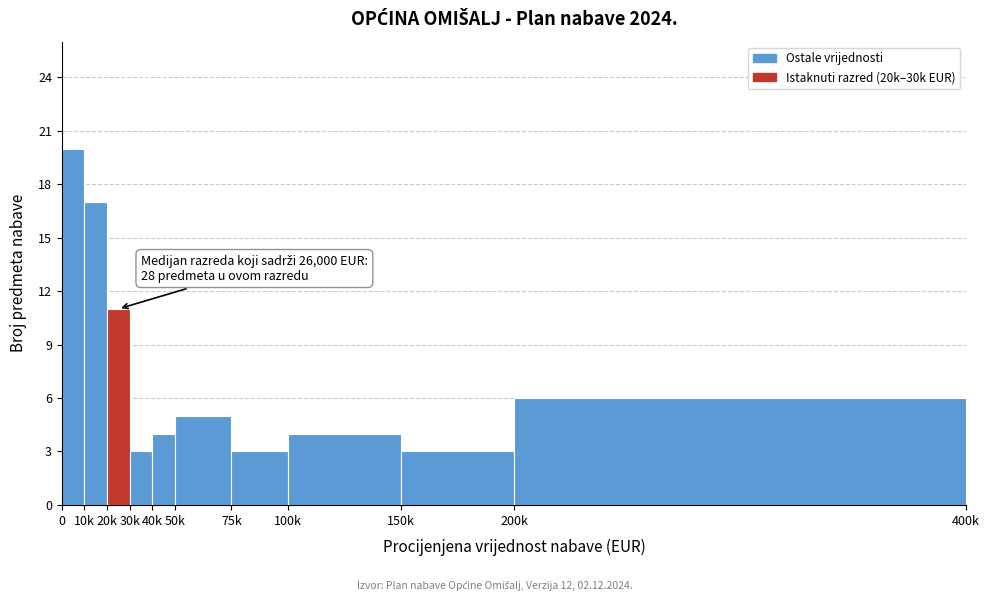

Reading left to right, list all the values displayed in this chart.

0=20	10k=17	20k=11	30k=3	40k=4	50k=5	75k=3	100k=4	150k=3	200k=6